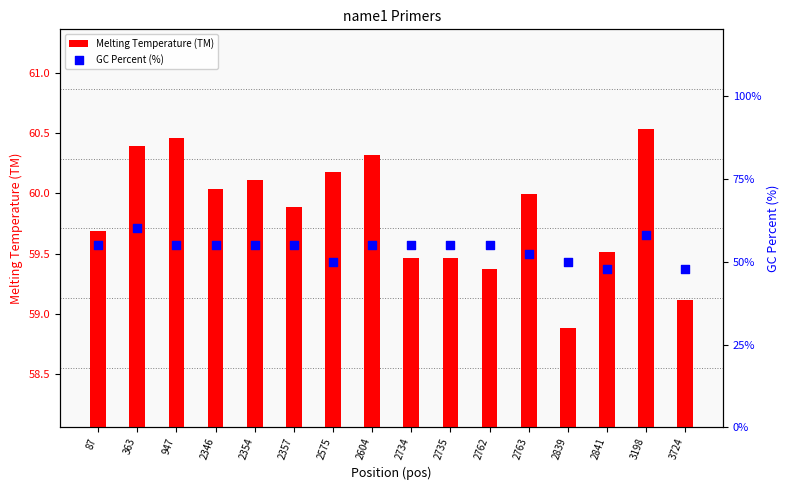

Which series contains the lowest Y value?

GC Percent (%)